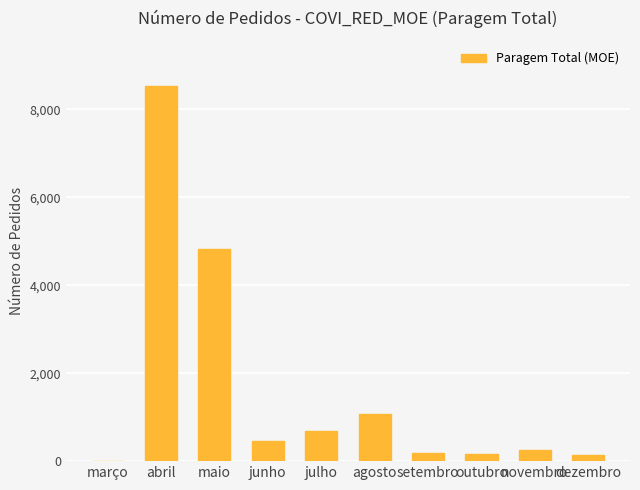

How many series are shown in this chart?

1